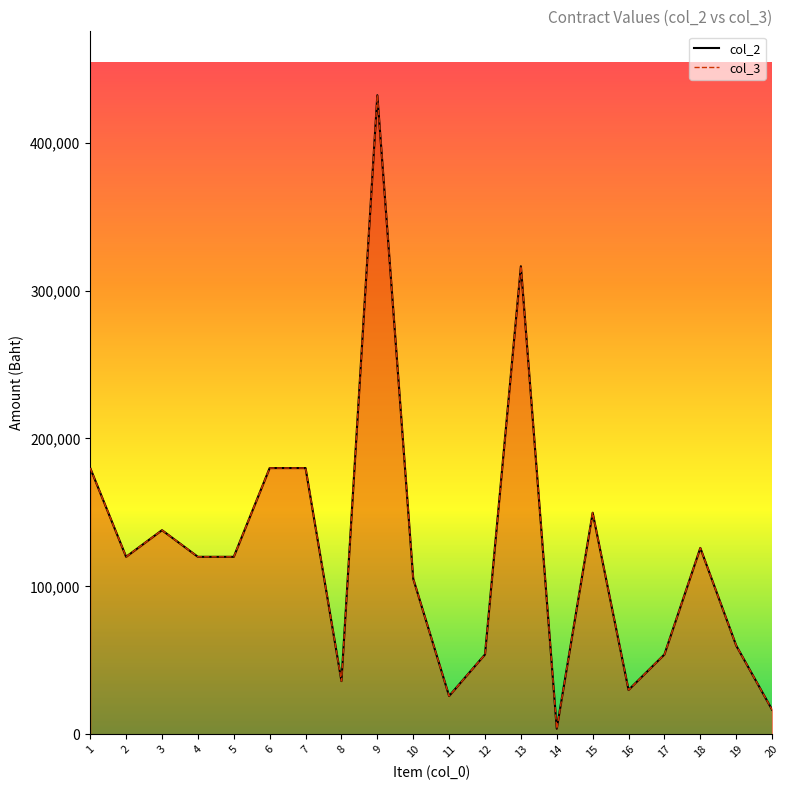

Is it true that col_2 equals 30000.0 at 16?

True